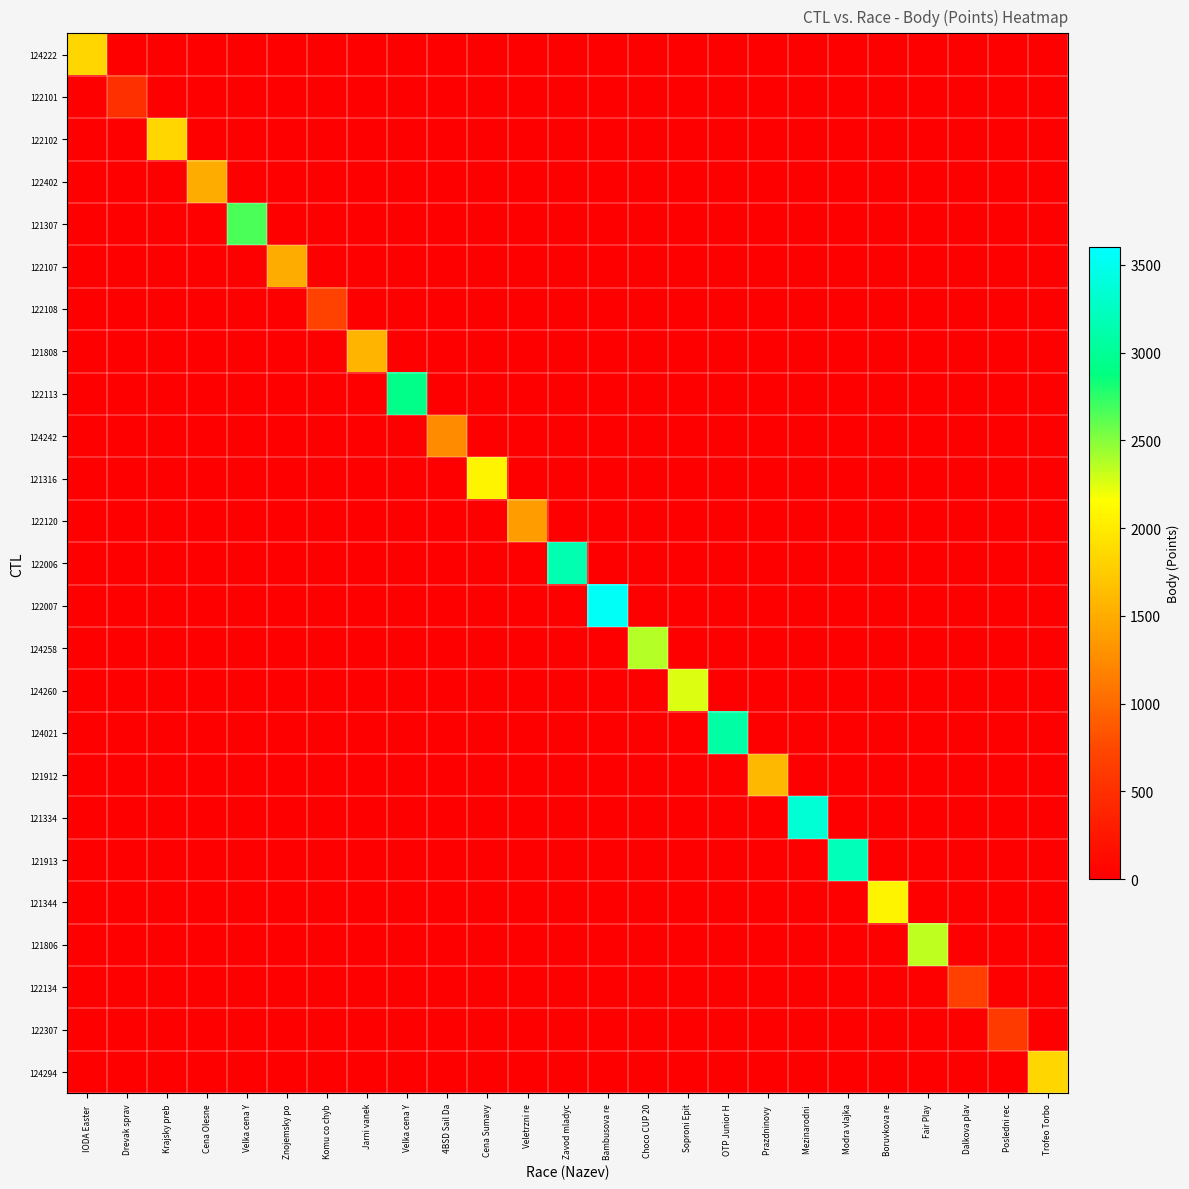

What is the difference between the highest and lowest values at Velka cena Y?

2661